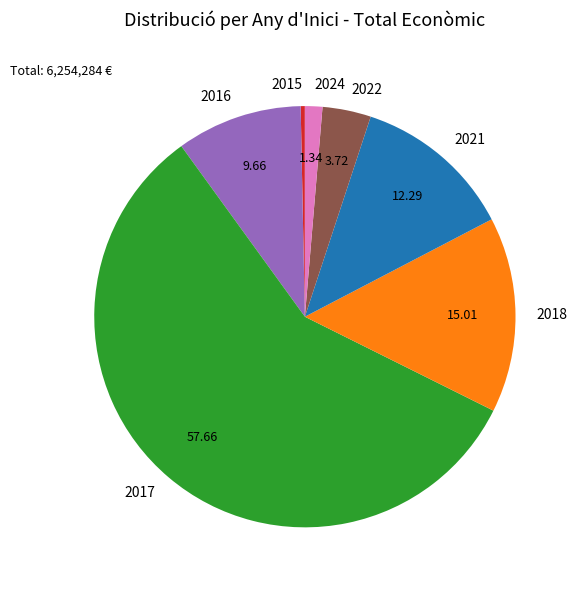

How many slices are in this pie chart?

7